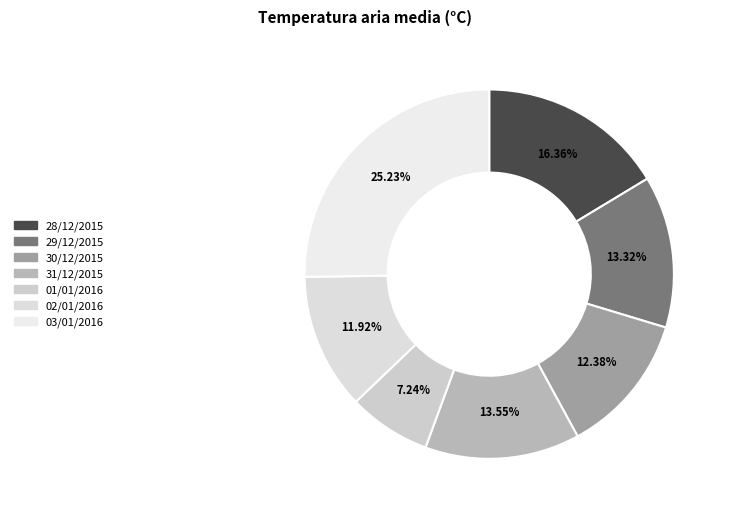

What is the ratio of the value at 30/12/2015 to the value at 02/01/2016?

1.0